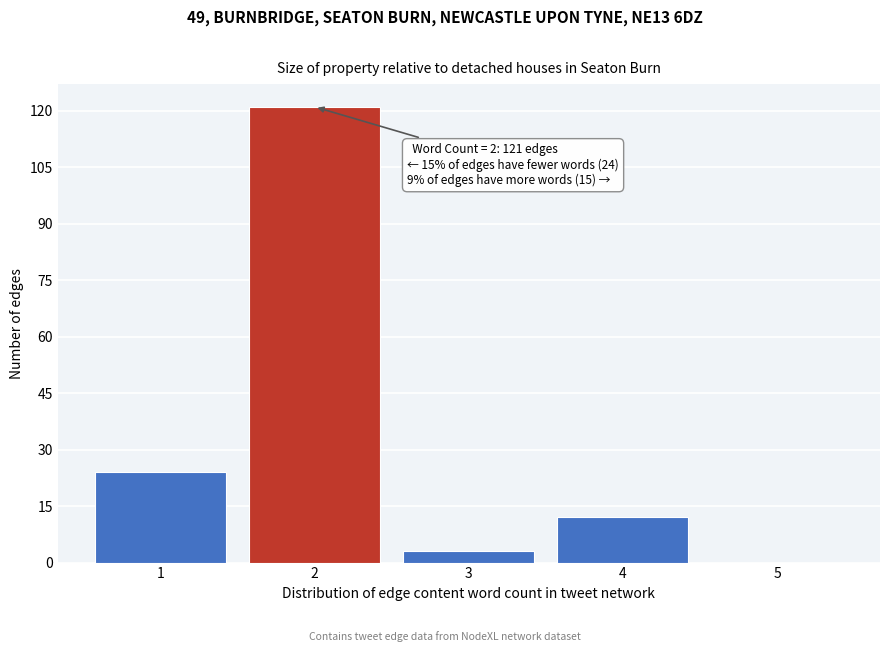

Reading left to right, list all the values displayed in this chart.

1=24	2=121	3=3	4=12	5=0